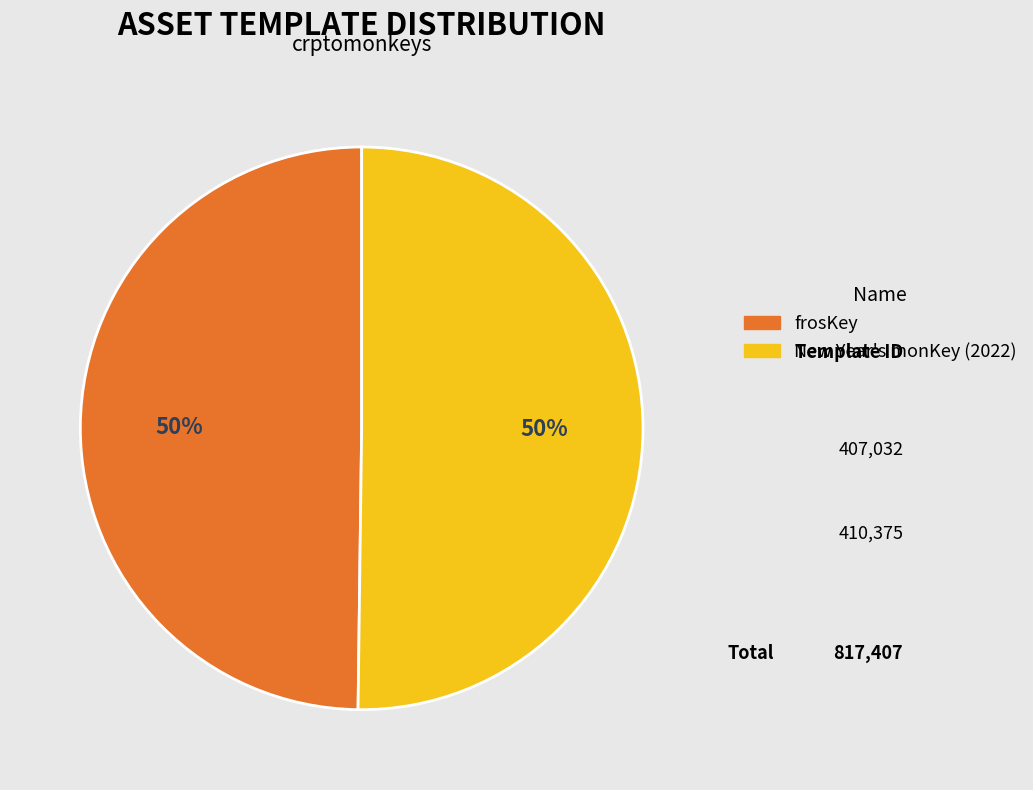

What is the ratio of the value at frosKey to the value at New Year's monKey (2022)?

1.0